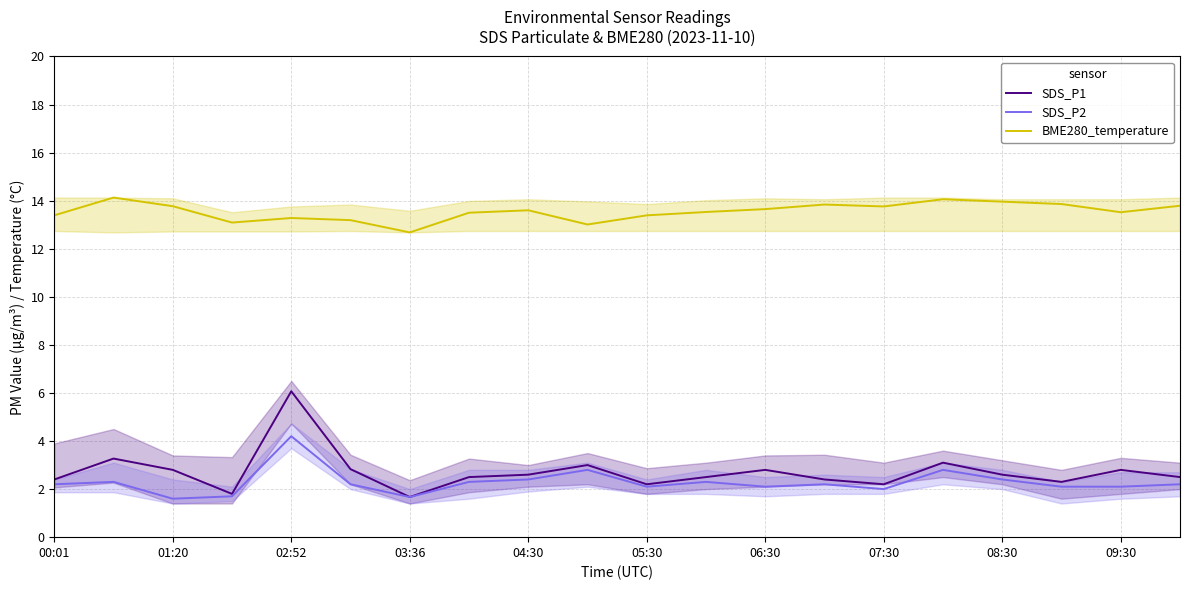

What is the value of the SDS_P1 point at the 12th from the left?

2.5